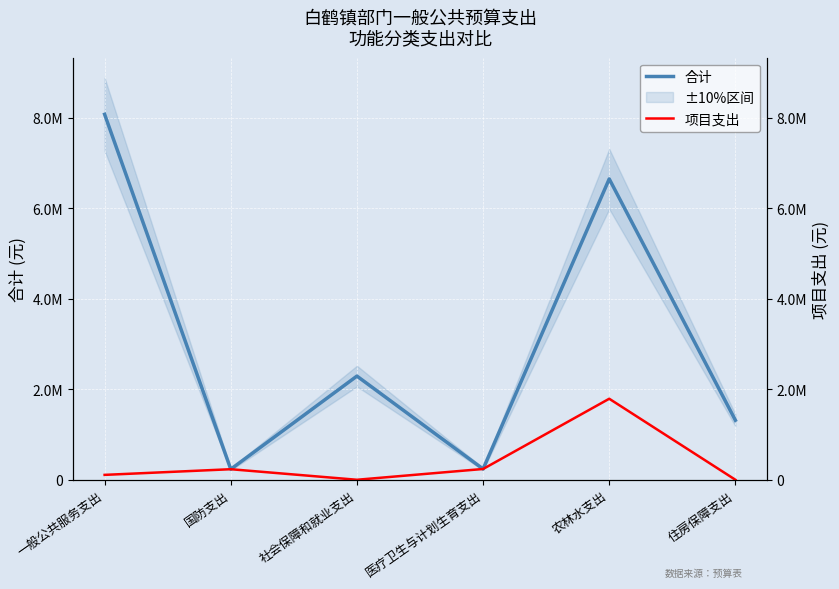

True or false: 合计 has more than 0 points higher than both neighbors.

True